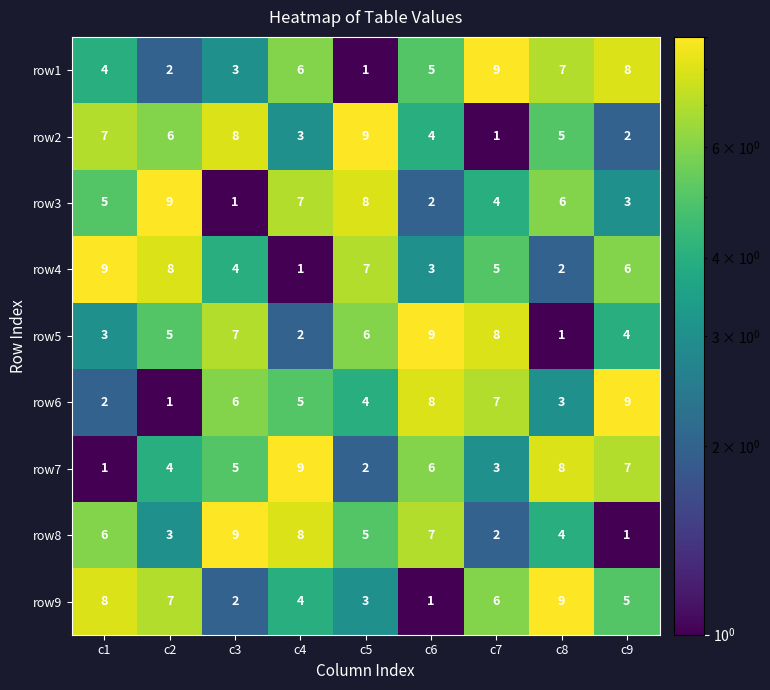

At c3, list the series in order from largest to smallest.

row8, row2, row5, row6, row7, row4, row1, row9, row3